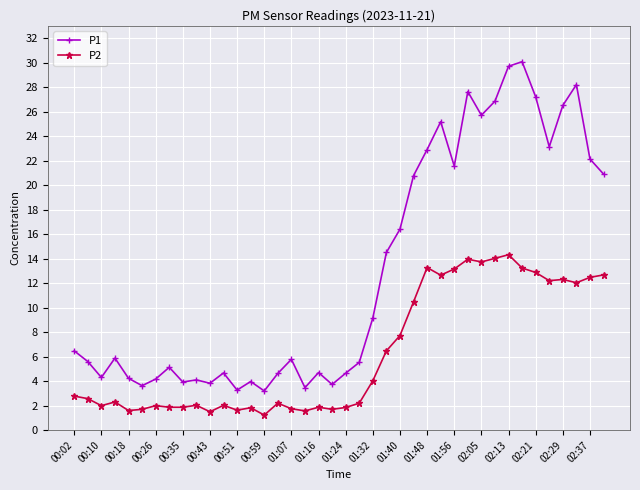

Which series has the widest spread of values?

P1